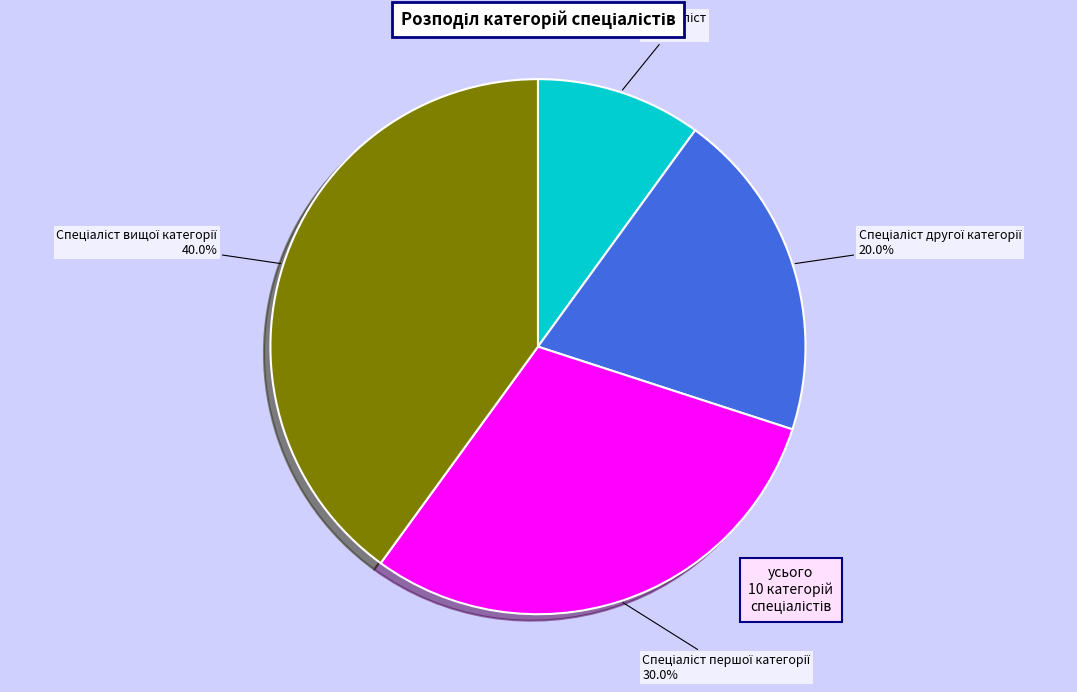

Does any single category account for the majority?

No